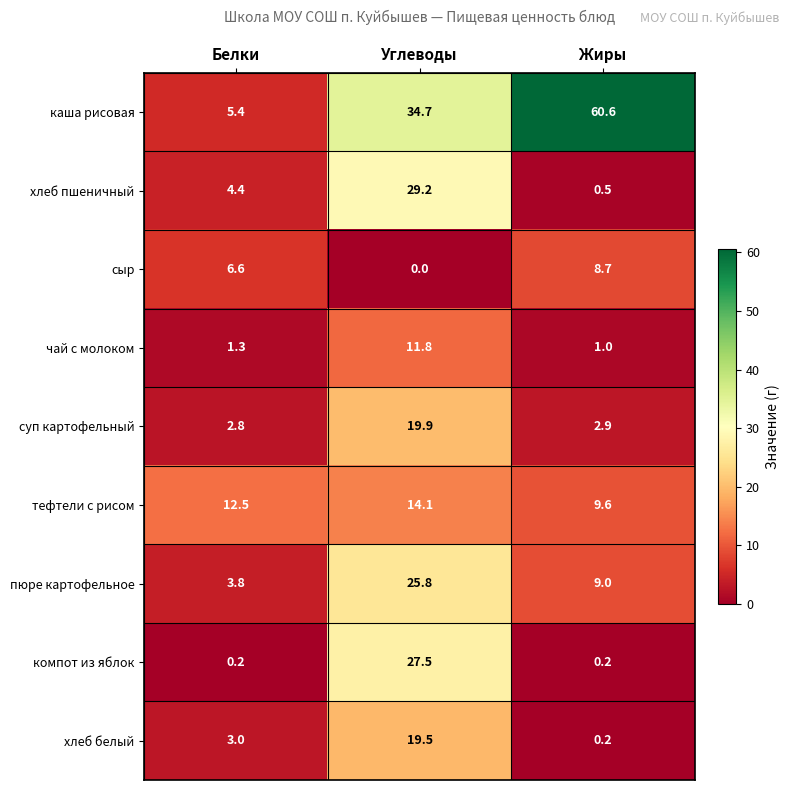

Which series changed the most between Белки and Углеводы?

каша рисовая